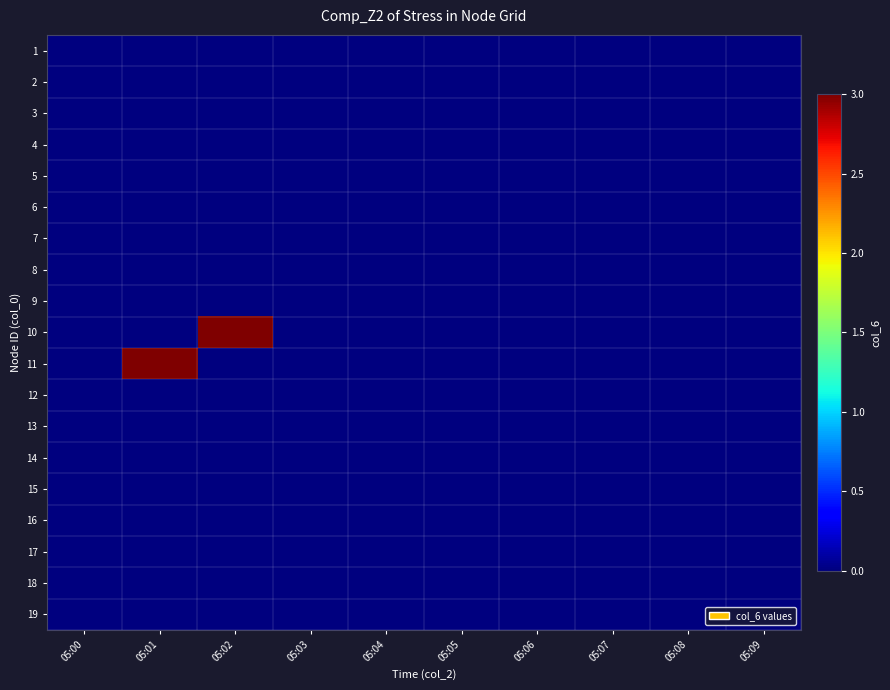

At how many categories does at least one series exceed 0?

2